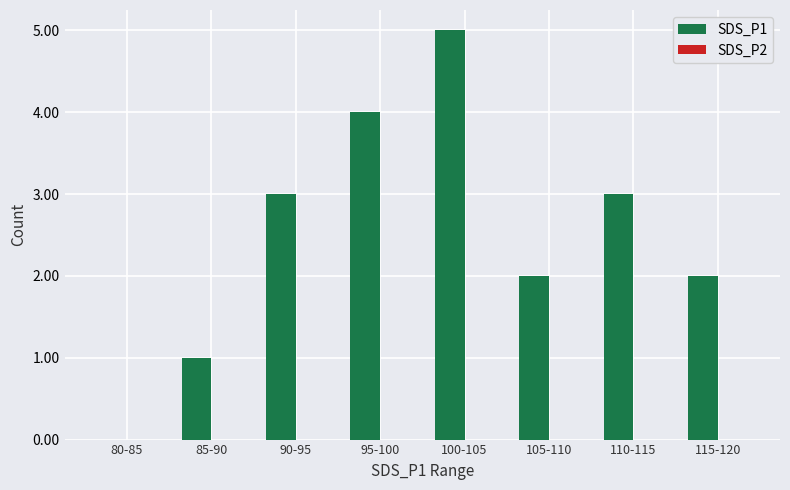

Reading left to right, list all the values displayed in this chart.

80-85=0	85-90=1	90-95=3	95-100=4	100-105=5	105-110=2	110-115=3	115-120=2